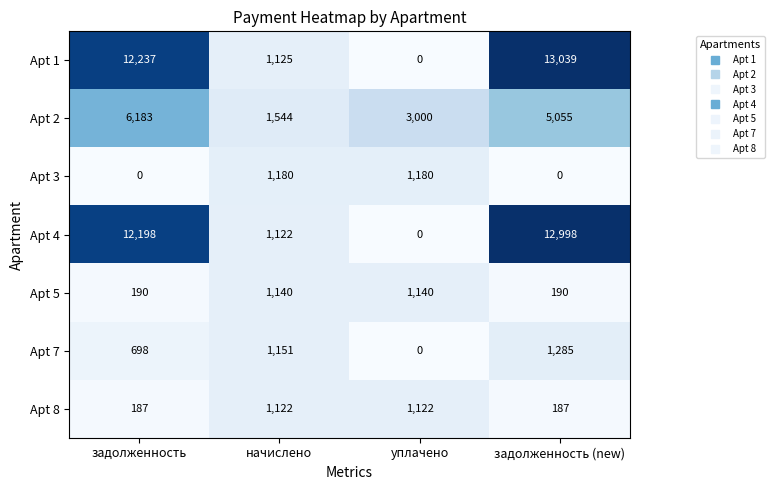

Is the value of Apt 1 at начислено greater than the value of Apt 3 at начислено?

No